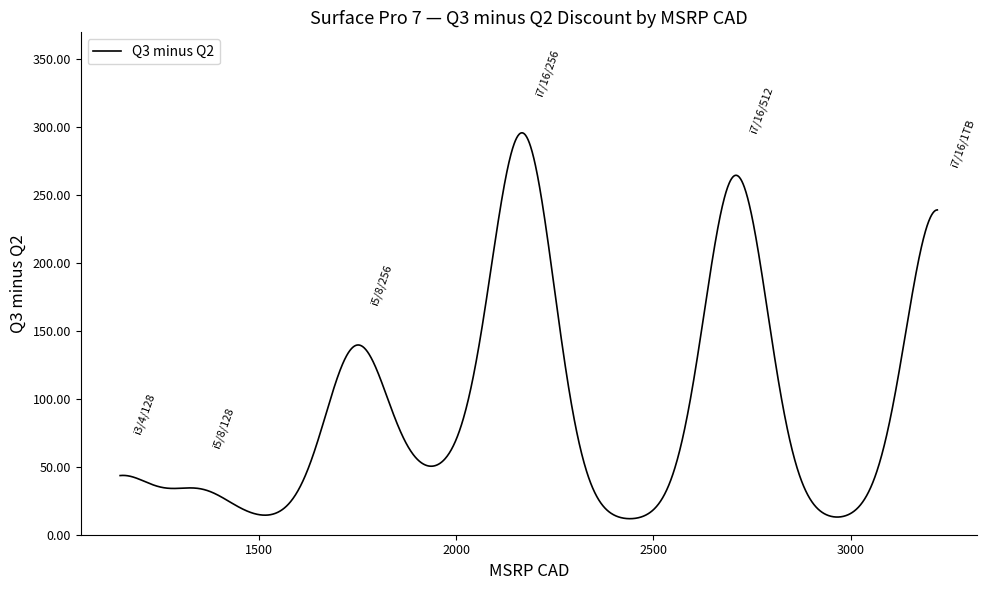

What is the minimum value shown in the chart?

11.8